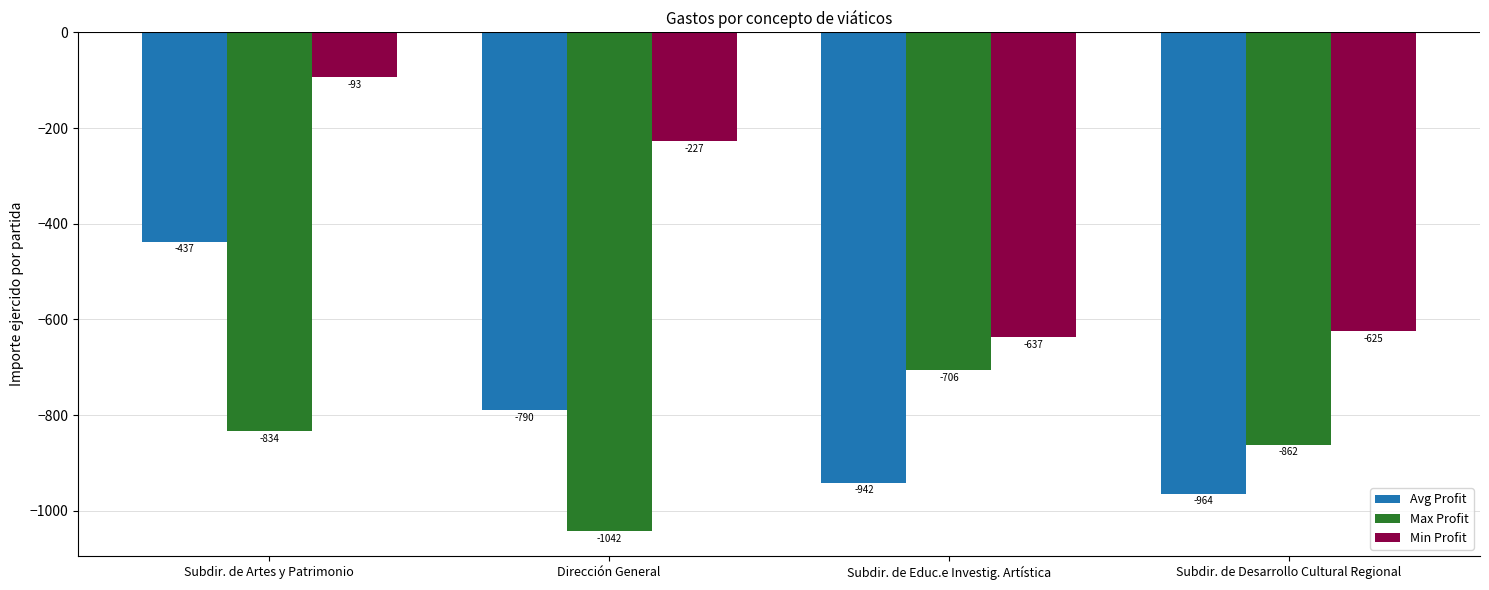

How many data points in Max Profit are above -834?

1